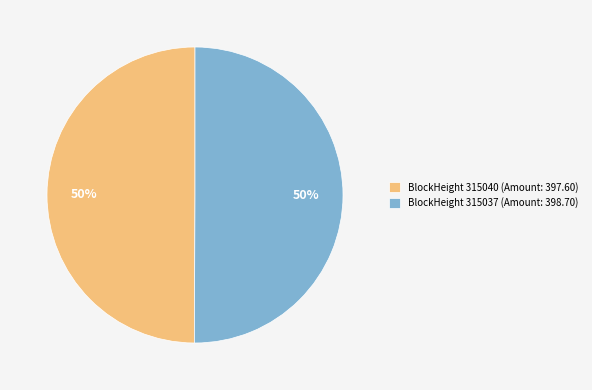

True or false: BlockHeight 315037 (Amount: 398.70) accounts for 61% of the total.

False